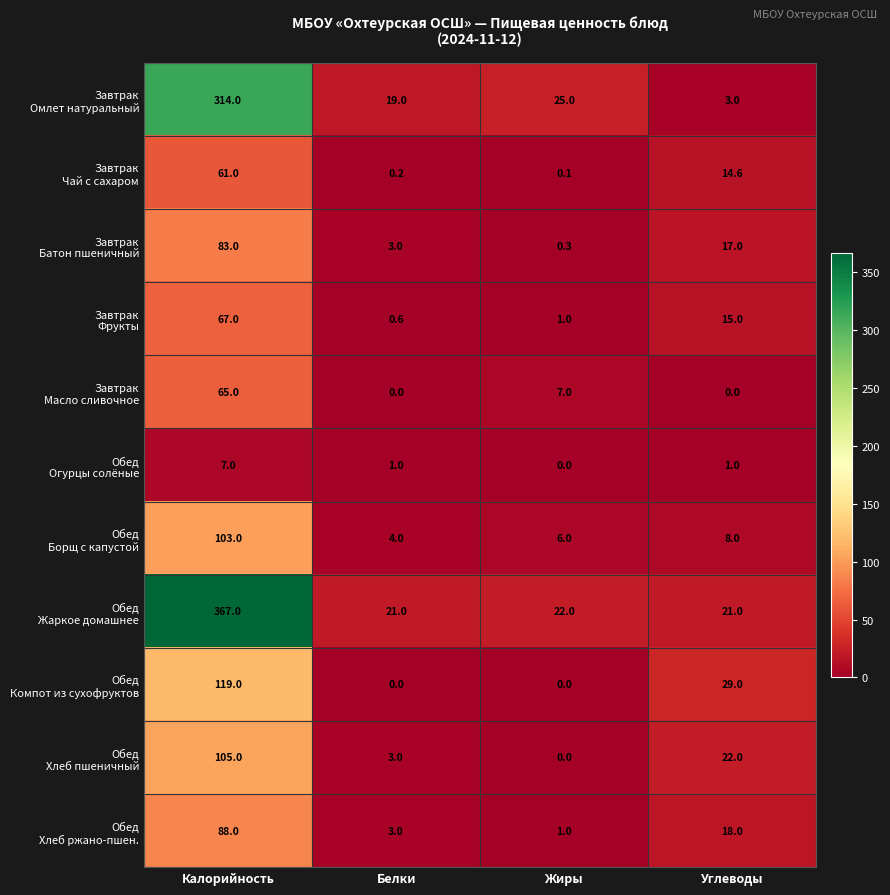

At how many categories does at least one series exceed 353?

1